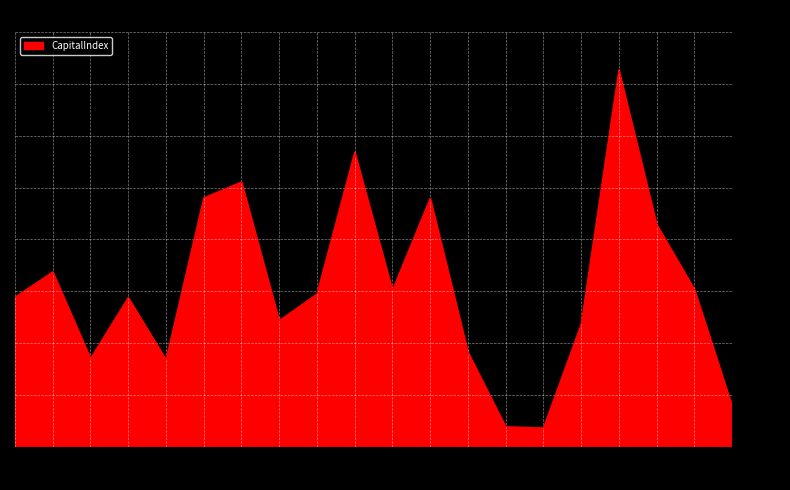

Where does the data first go above 17673?

J004